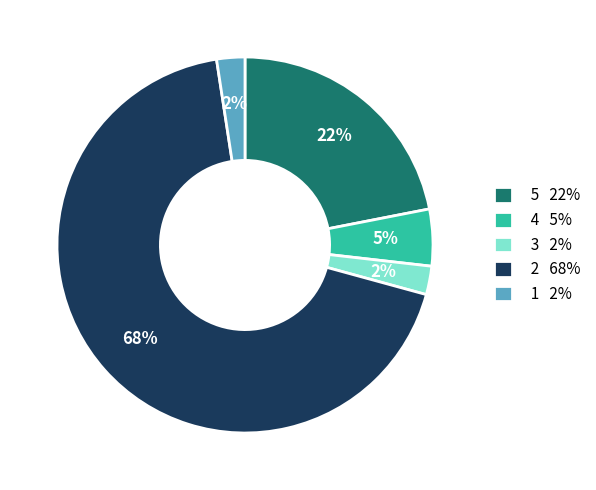

Is there any slice that represents more than half of the pie?

Yes